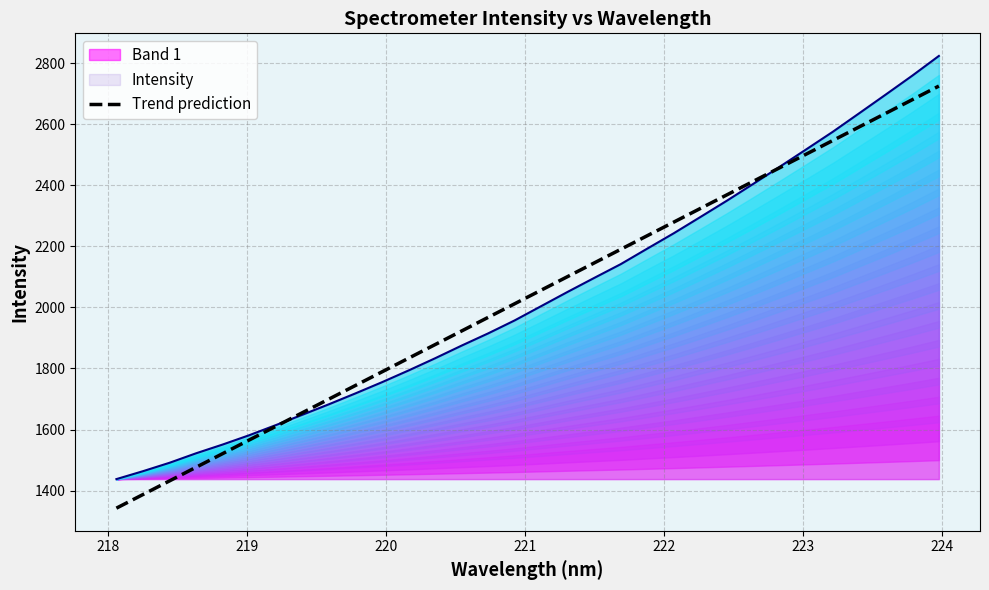

What is the highest value of the Trend prediction series?

2724.7